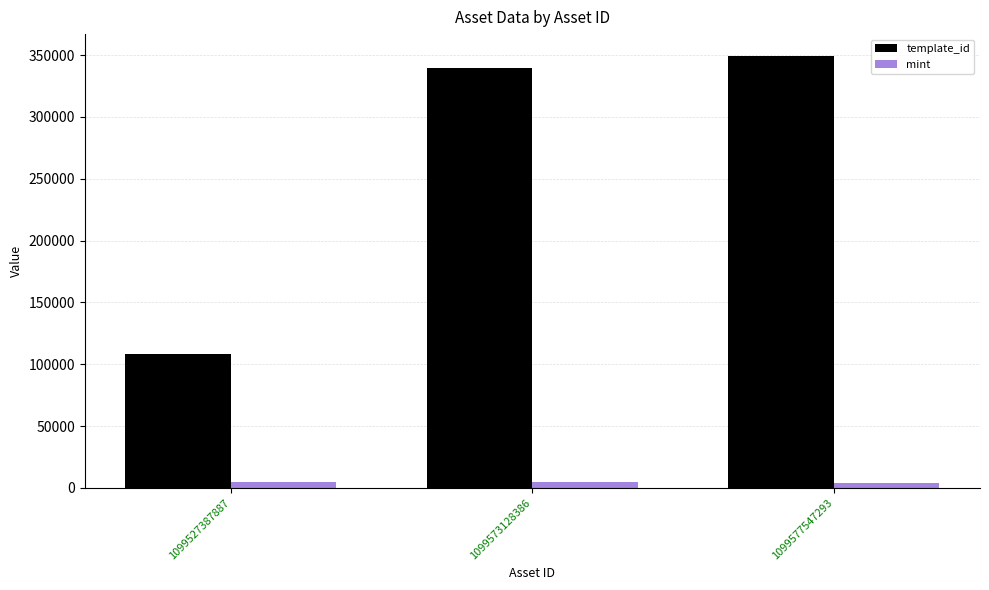

List the labels in order of template_id value, smallest first.

1099527387887, 1099573128386, 1099577547293